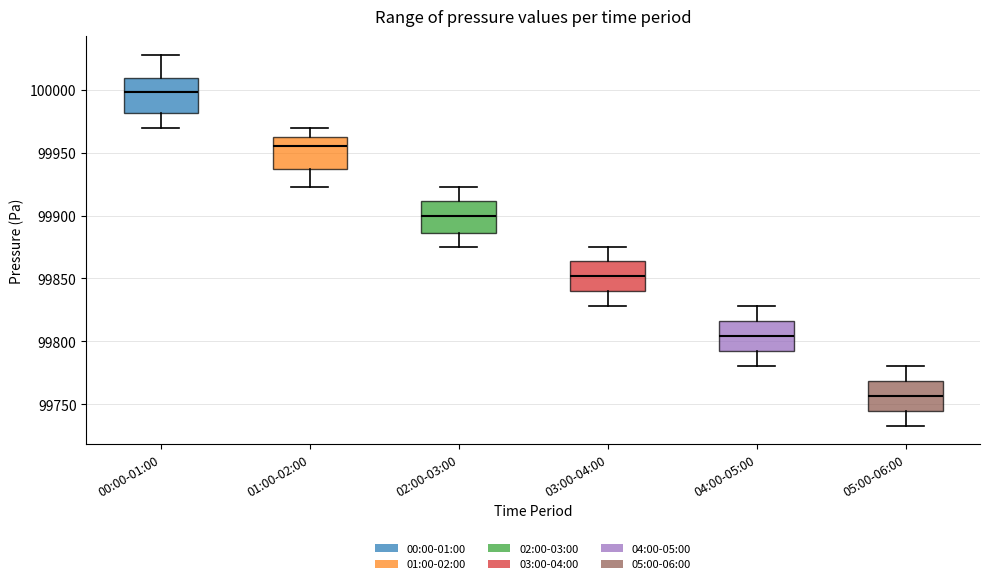

Which box has the highest median line?

00:00-01:00